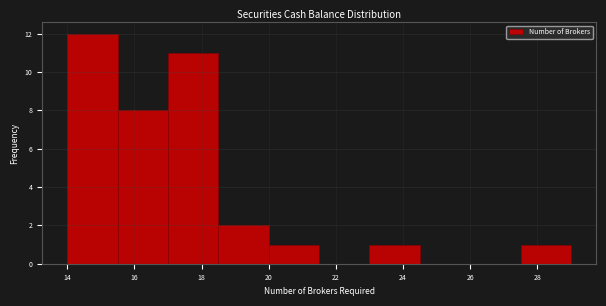

Which range on the x-axis has the tallest bar?

14.0 to 15.5